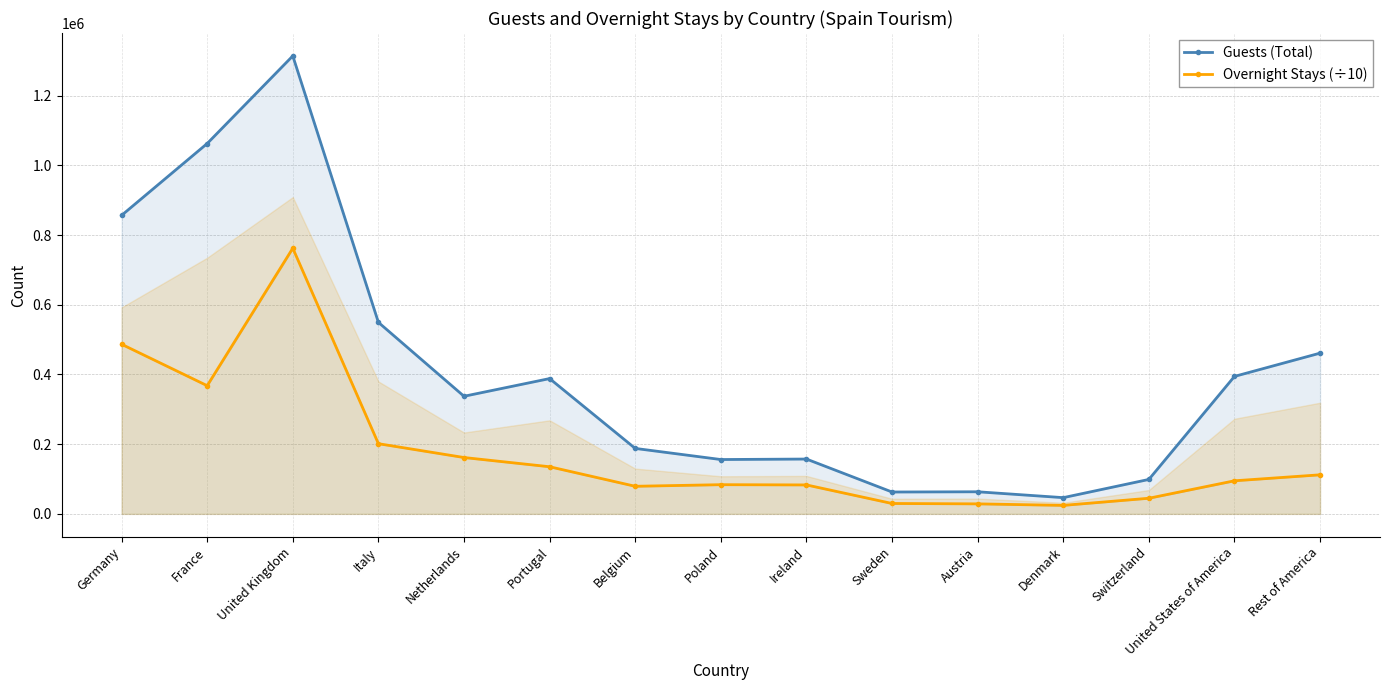

At which label is Overnight Stays (÷10) closest to 393350?

France